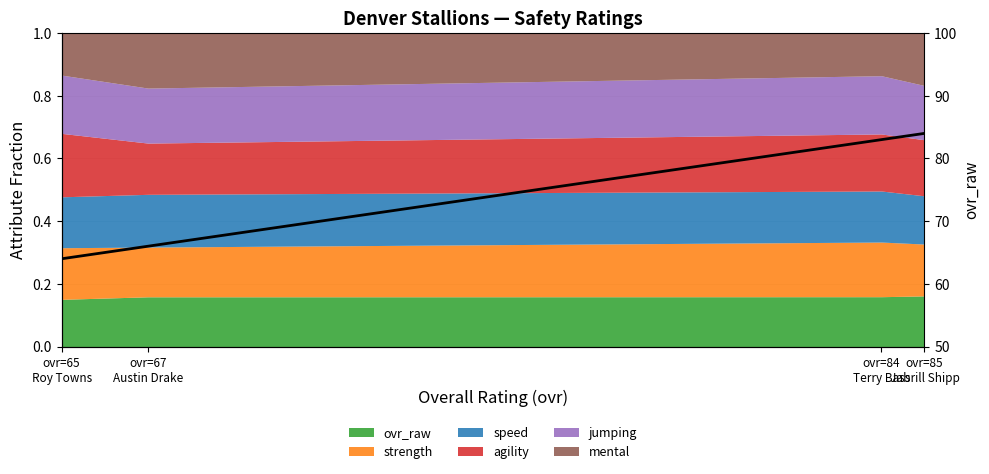

The value at ovr=67
Austin Drake is 66. True or false?

True